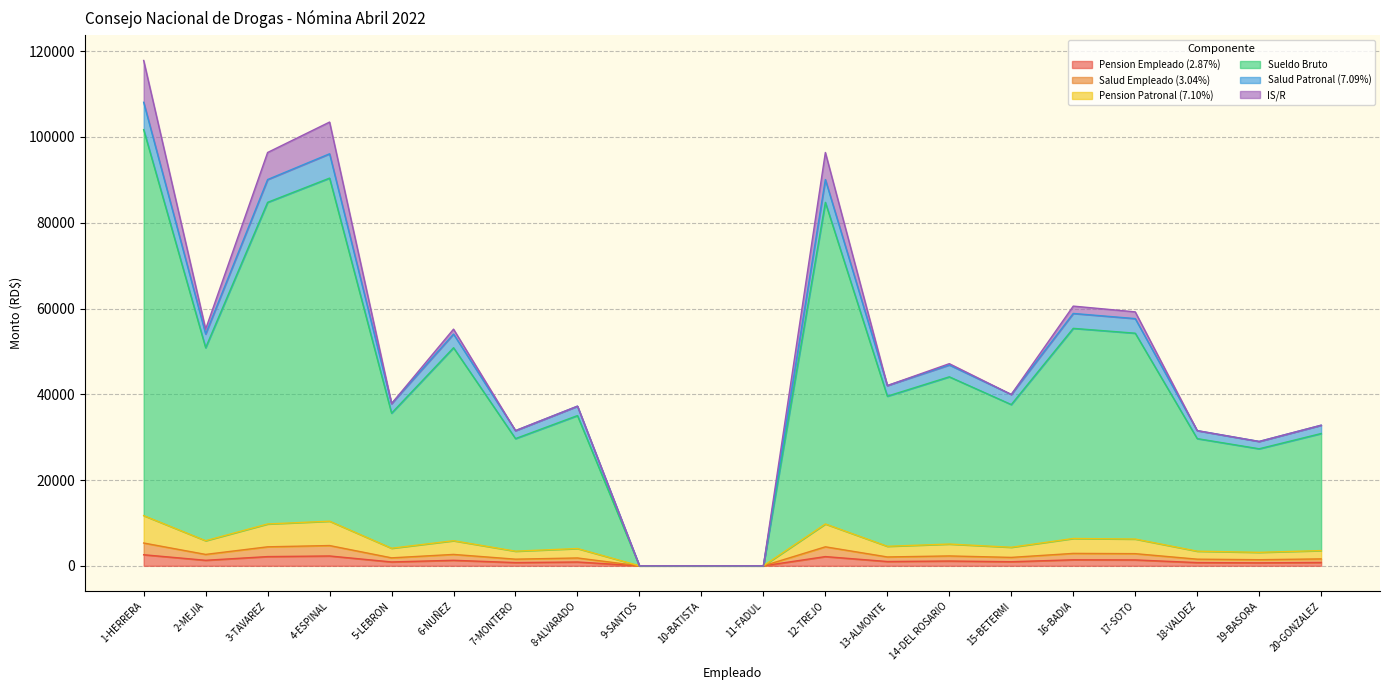

In Pension Patronal (7.10%), how many points are higher than both neighbors (excluding endpoints)?

6